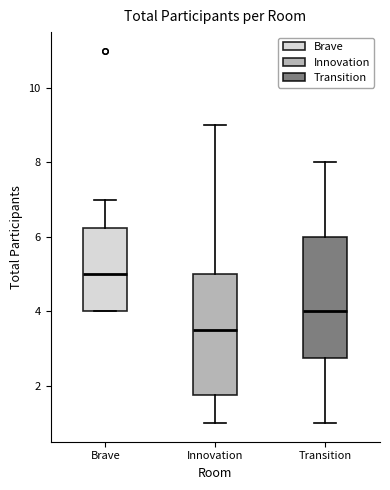

Which box has the lowest median line?

Innovation